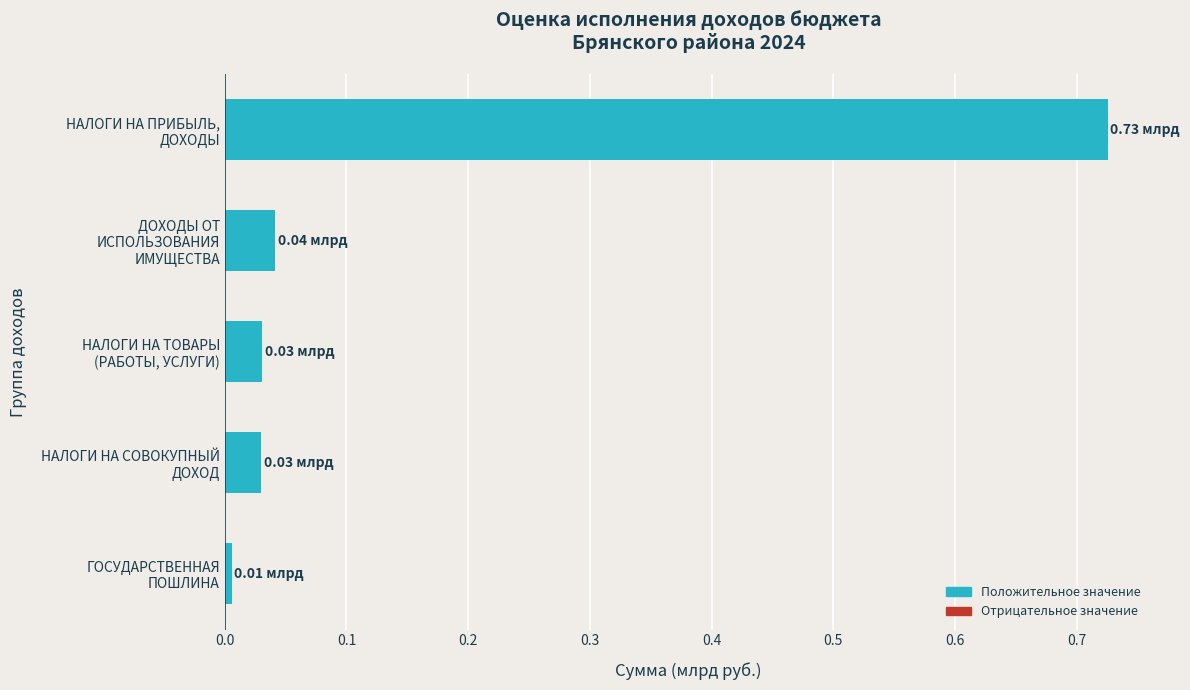

What is the sum of all values?

0.8